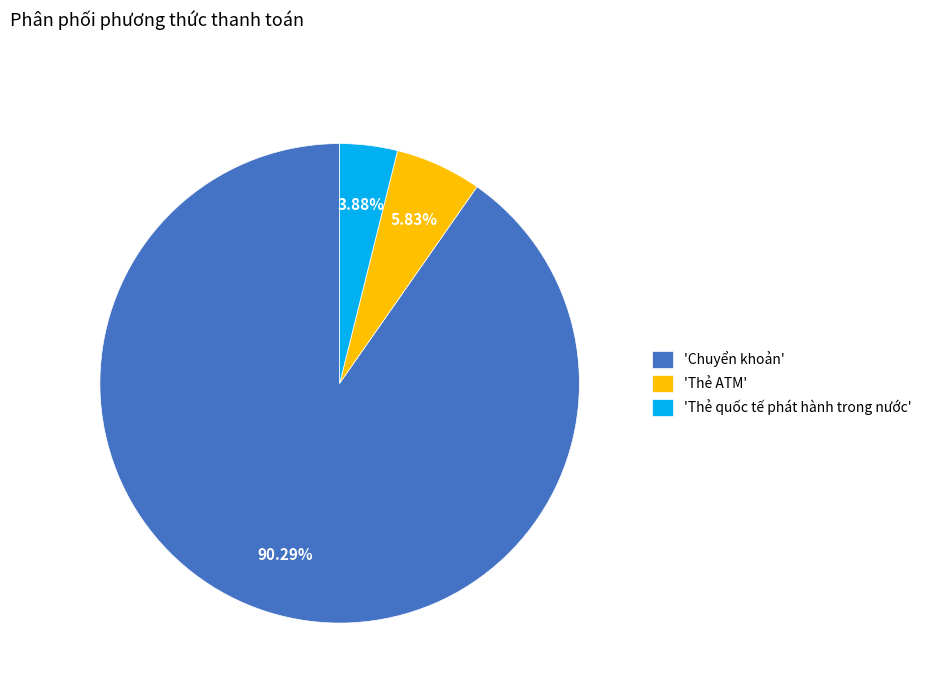

What is the largest slice in the pie chart?

'Chuyển khoản'